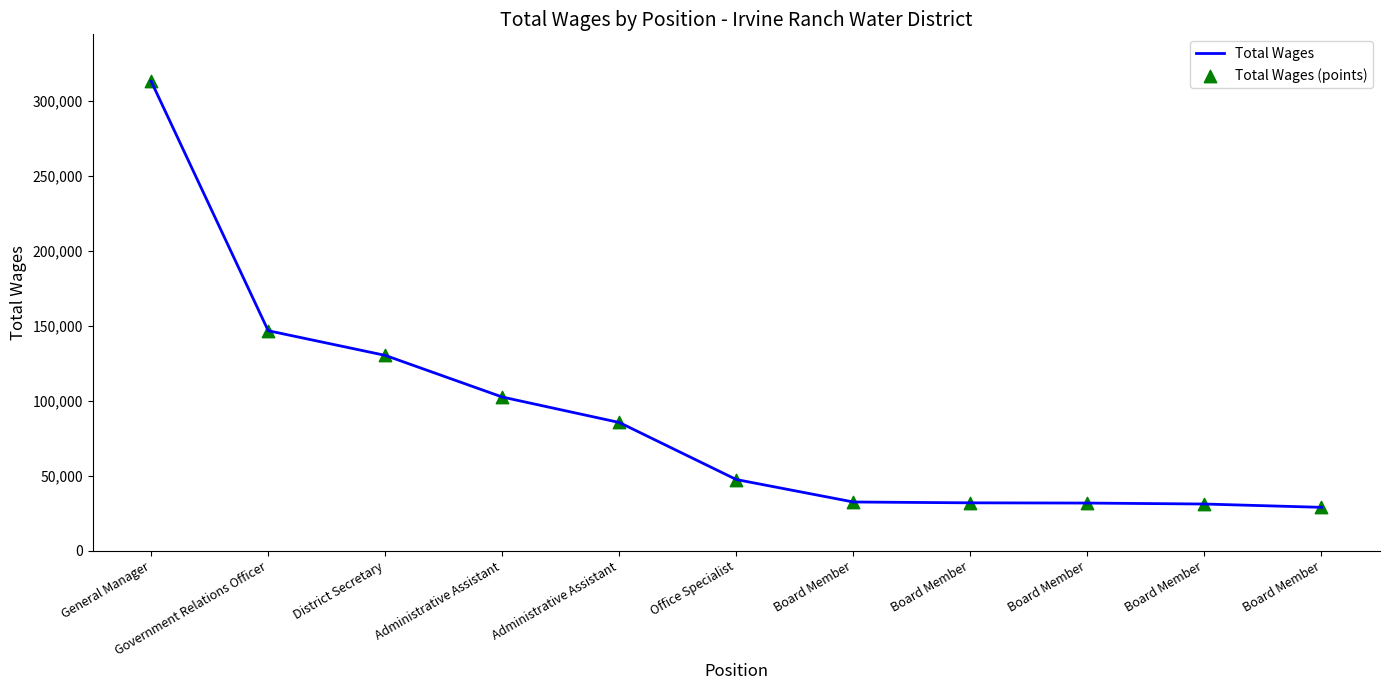

How many lines are shown in the chart?

1